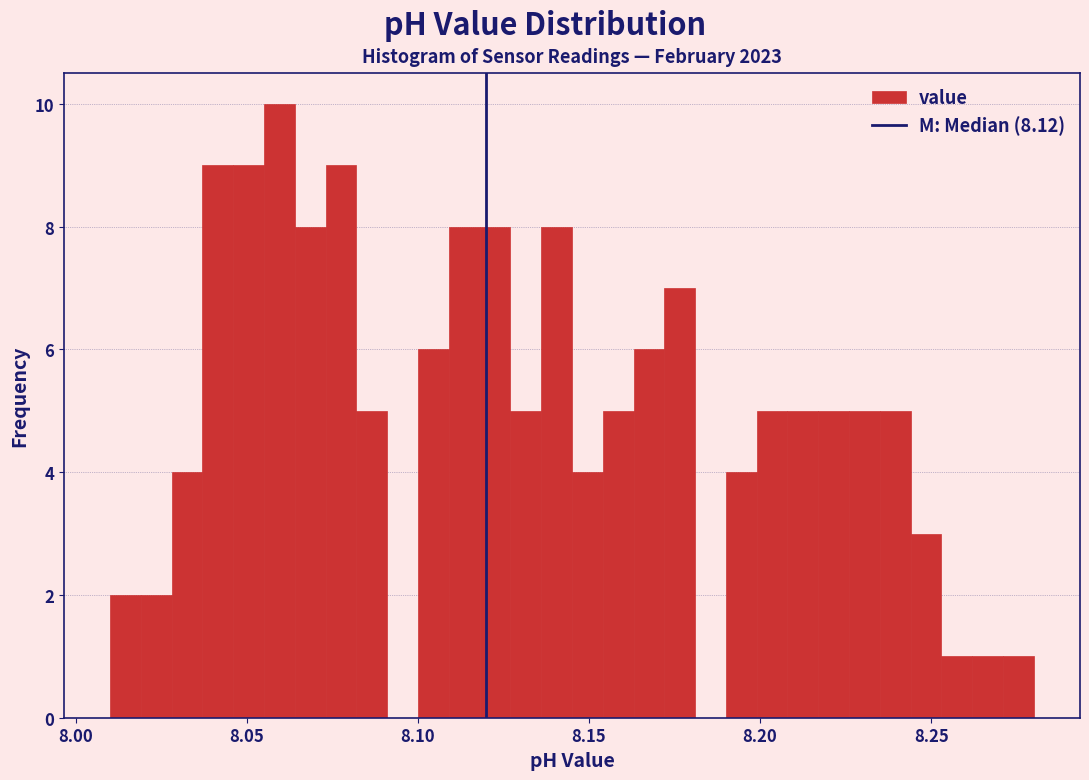

Read against the x-axis, roughly where is the centre of the tallest bar?

8.060